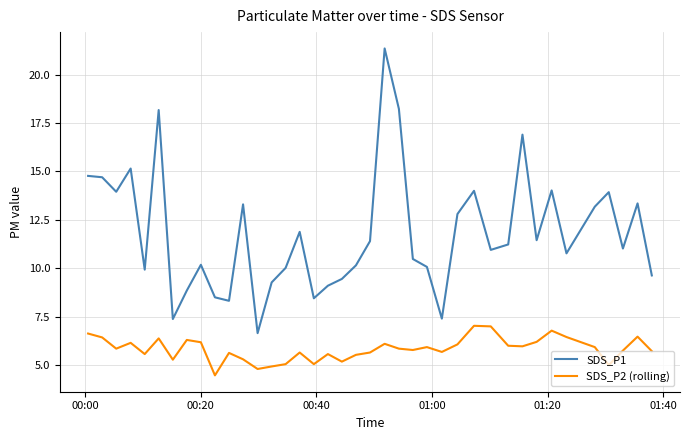

Which series has the largest total across all categories?

SDS_P1